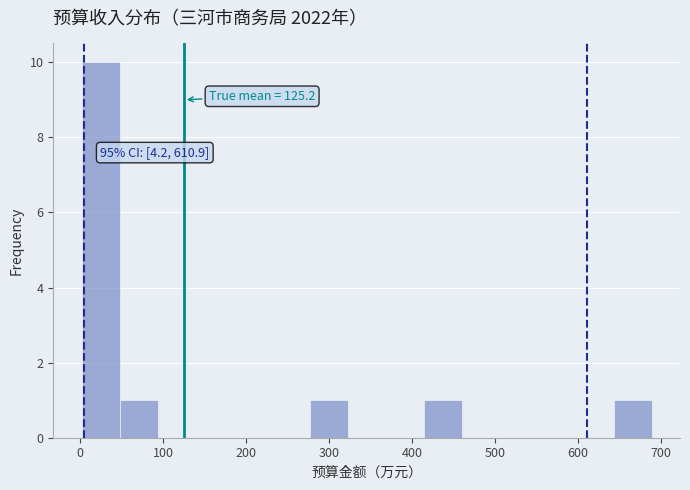

Over which range of the x-axis is the bar tallest?

0 to 50